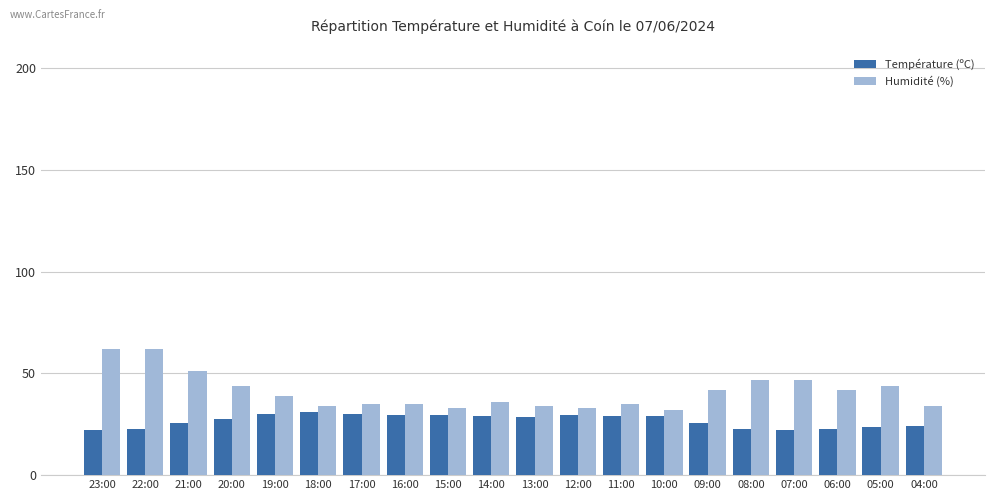

What is the minimum value shown in the chart?

22.3